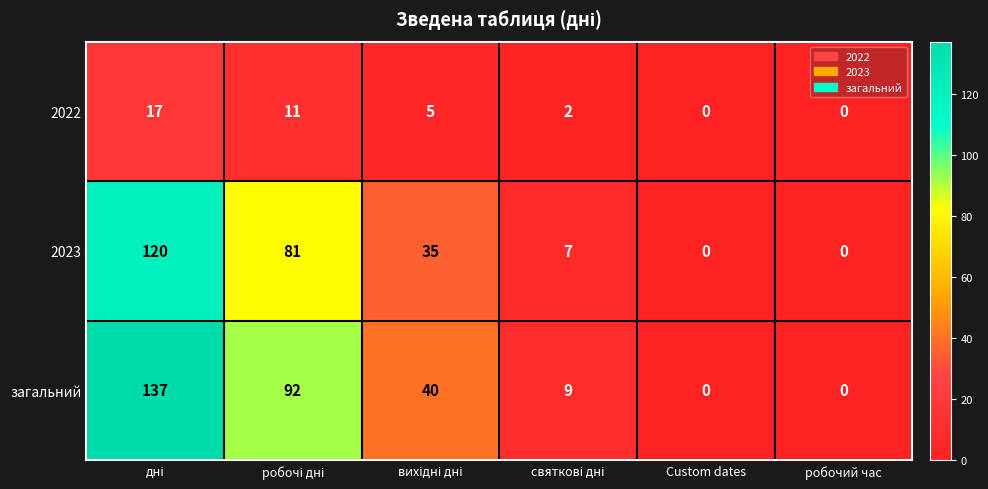

How many series are shown in this chart?

3